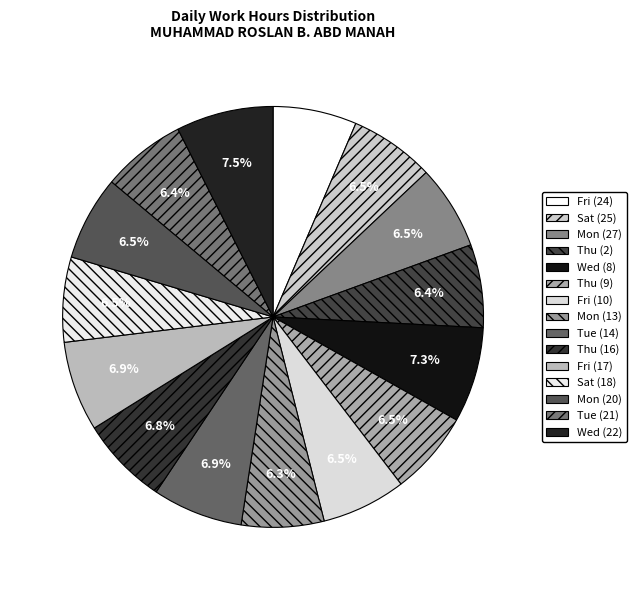

The Thu (2) slice represents 19% of the pie. True or false?

False